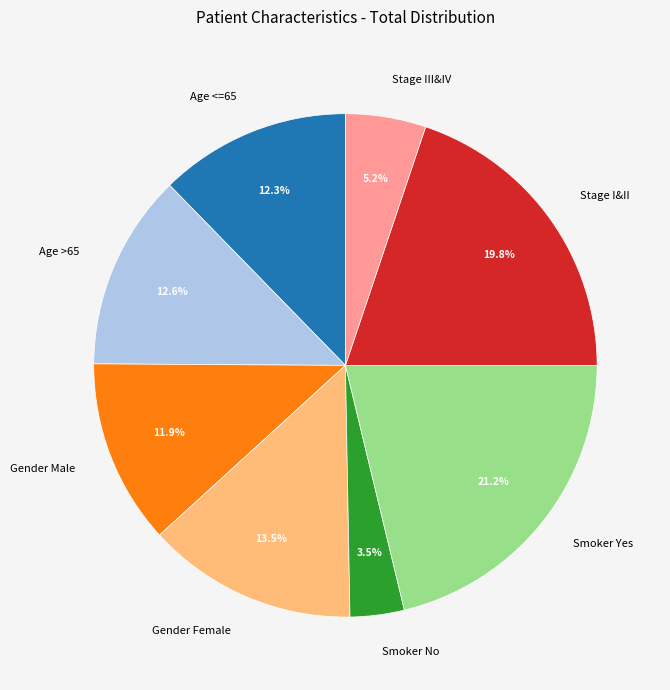

What is the ratio of the value at Age >65 to the value at Age <=65?

1.0